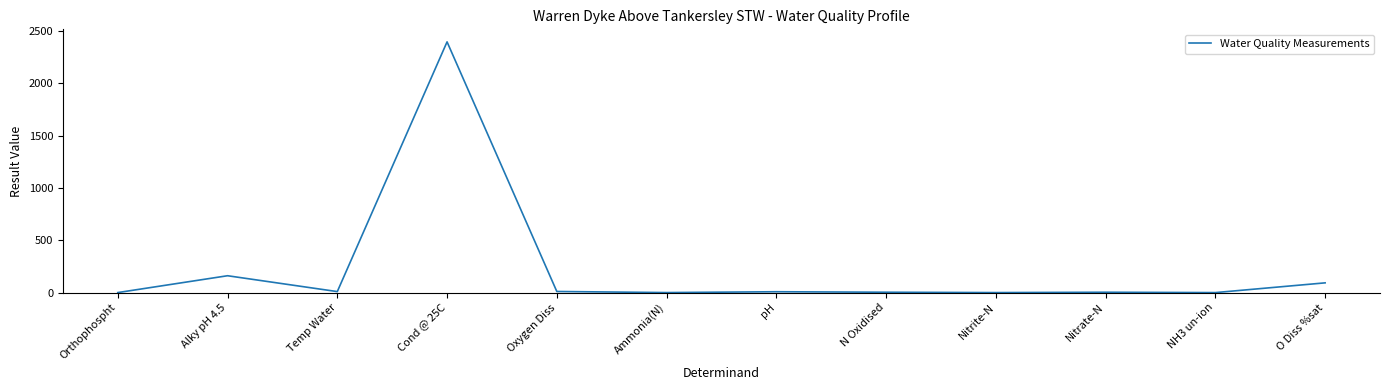

Where is the data nearest to the value 1197?

Alky pH 4.5